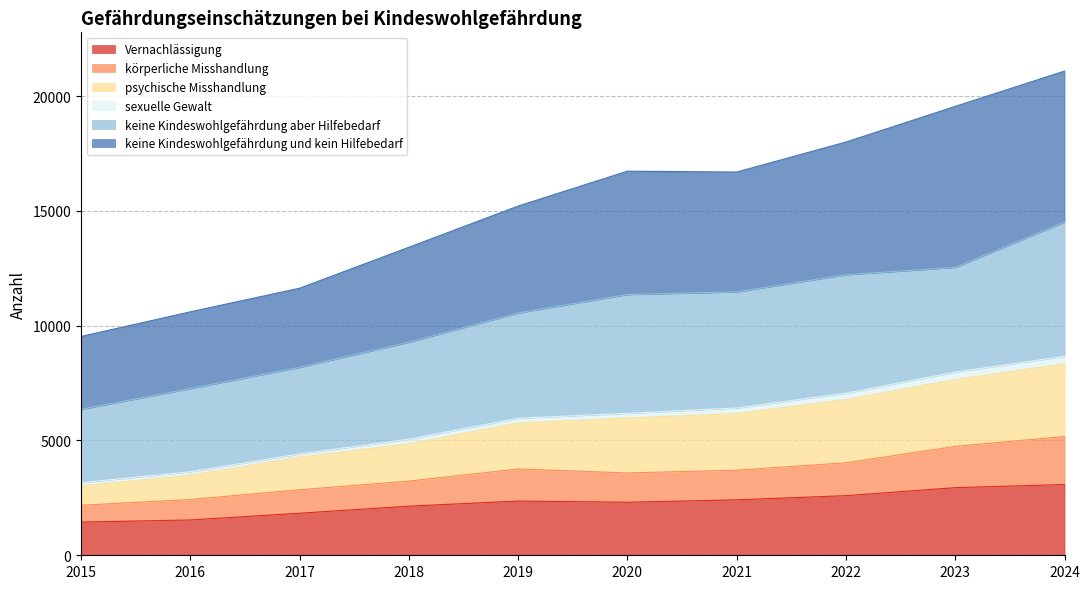

List the labels in order of körperliche Misshandlung value, largest first.

2024, 2023, 2022, 2019, 2021, 2020, 2018, 2017, 2016, 2015